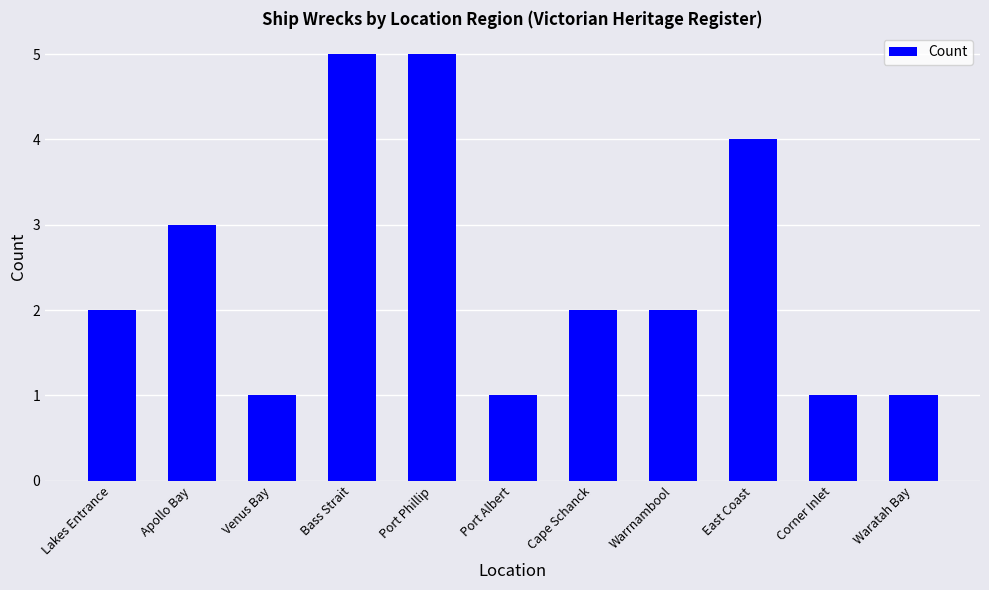

Approximately how many times larger is the value at Cape Schanck compared to Port Phillip?

0.4